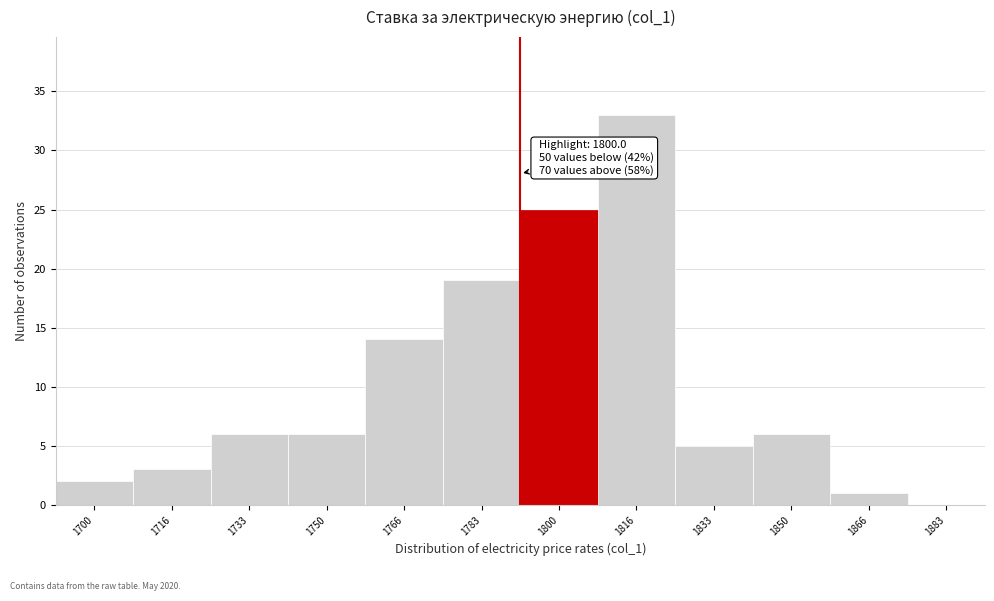

Reading right to left, what are all the values shown in this chart?

1883=0	1866=1	1850=6	1833=5	1816=33	1800=25	1783=19	1766=14	1750=6	1733=6	1716=3	1700=2